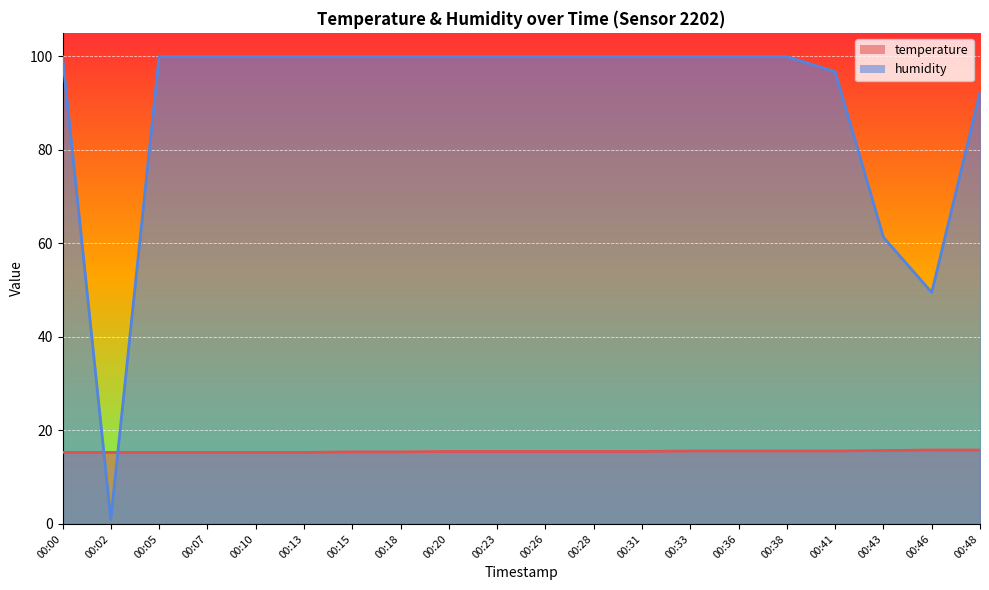

Rank the categories by humidity value from highest to lowest.

00:00, 00:05, 00:07, 00:10, 00:13, 00:15, 00:18, 00:20, 00:23, 00:26, 00:28, 00:31, 00:33, 00:36, 00:38, 00:41, 00:48, 00:43, 00:46, 00:02